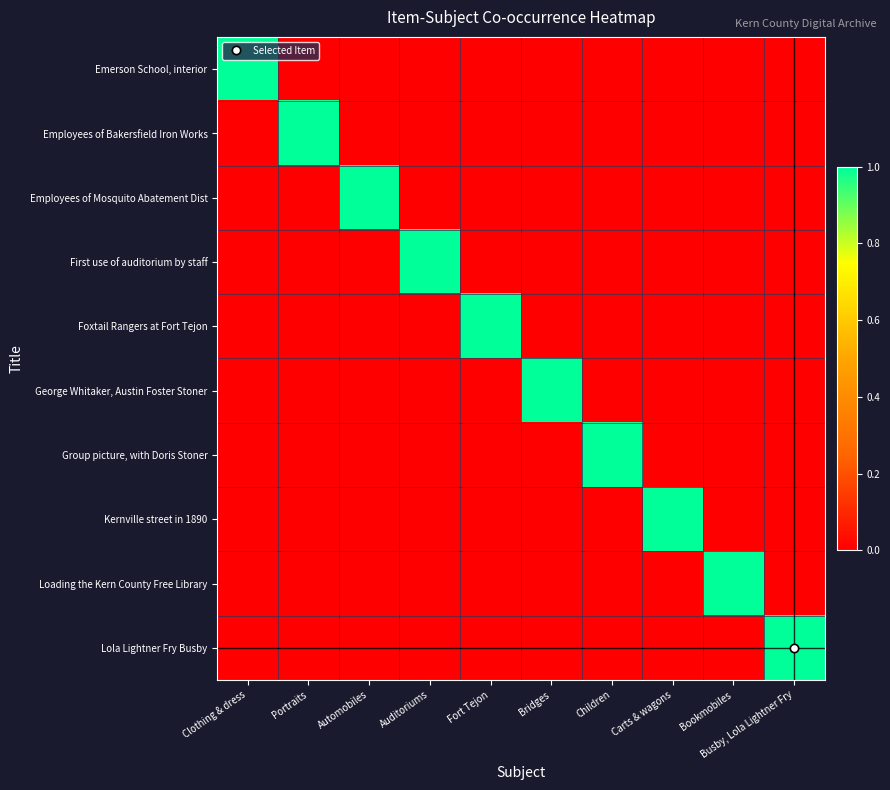

Between Auditoriums and Fort Tejon, which series saw the biggest shift?

First use of auditorium by staff